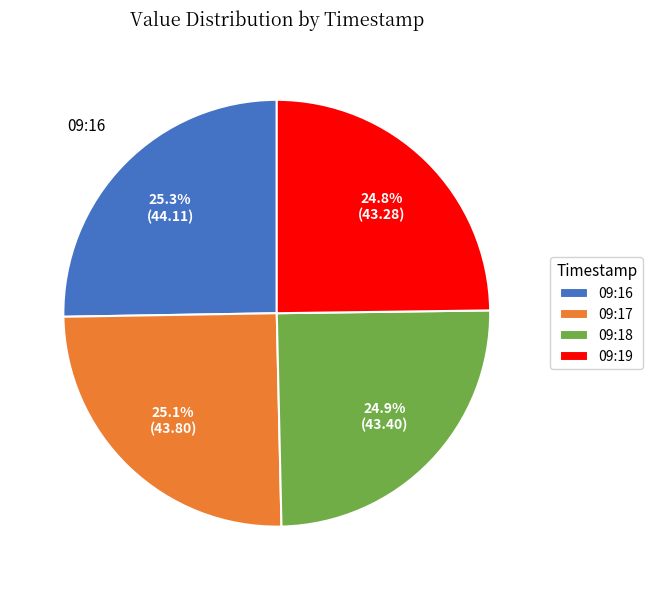

Is there a majority slice in this chart?

No